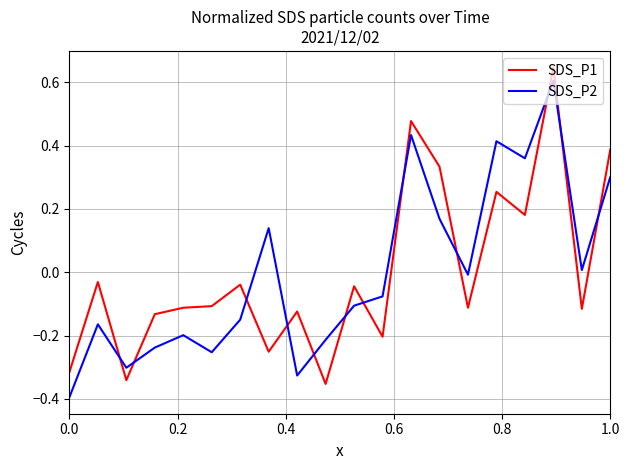

What is the difference between the maximum and minimum values in the SDS_P1 series?

1.0